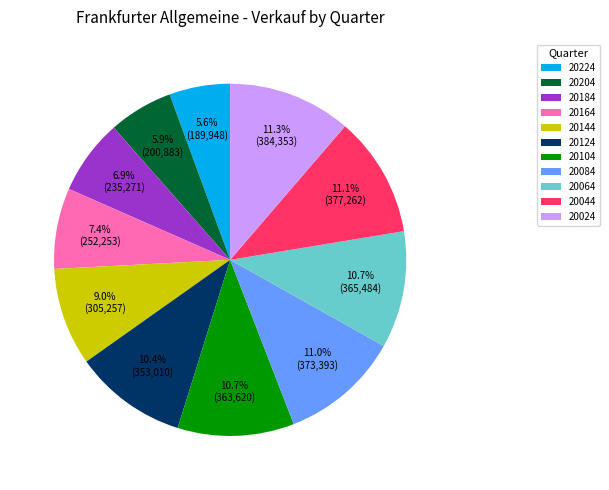

Approximately how many times larger is the value at 20044 compared to 20224?

2.0